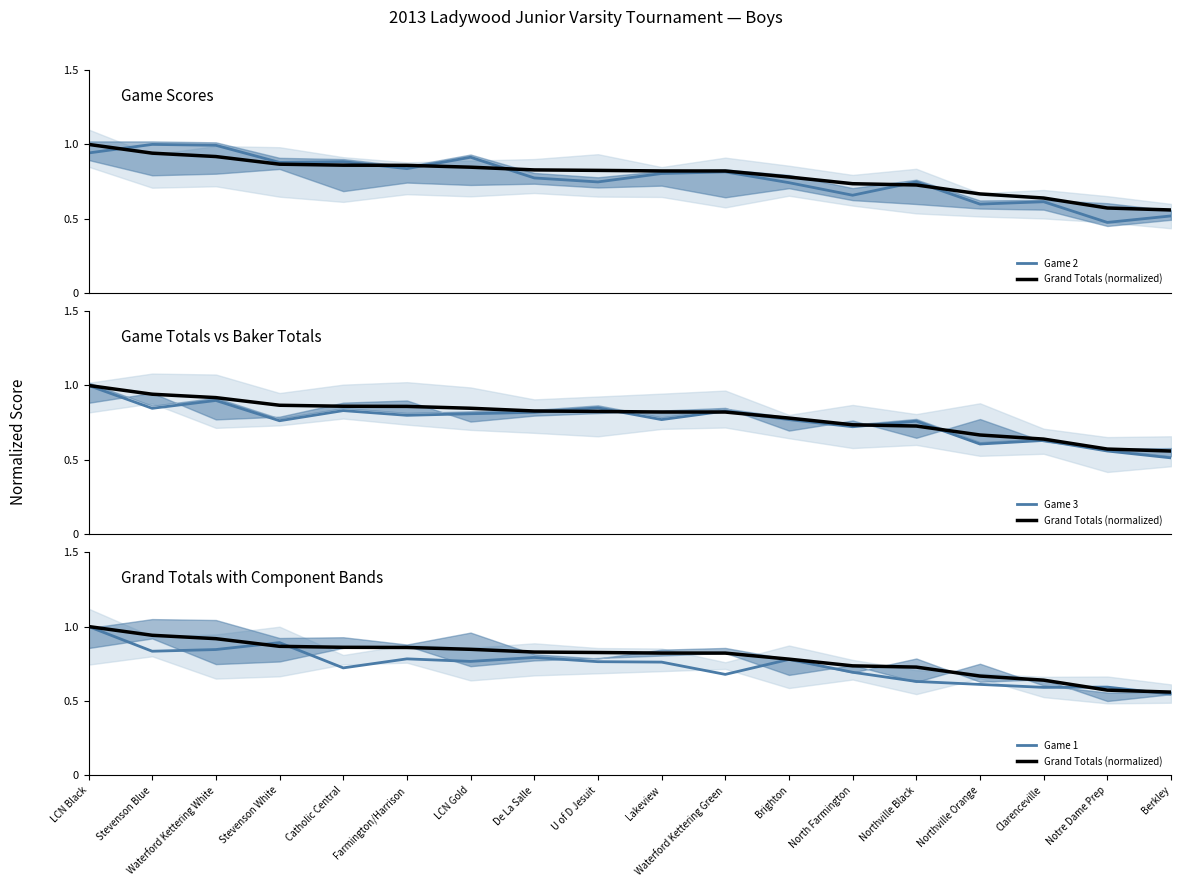

Reading left to right, what are all the values shown in this chart?

Game 2: LCN Black=0.9	Stevenson Blue=1.0	Waterford Kettering White=1.0	Stevenson White=0.9	Catholic Central=0.9	Farmington/Harrison=0.8	LCN Gold=0.9	De La Salle=0.8	U of D Jesuit=0.7	Lakeview=0.8	Waterford Kettering Green=0.8	Brighton=0.7	North Farmington=0.7	Northville Black=0.7	Northville Orange=0.6	Clarenceville=0.6	Notre Dame Prep=0.5	Berkley=0.5
Grand Totals (normalized): LCN Black=1.0	Stevenson Blue=0.9	Waterford Kettering White=0.9	Stevenson White=0.9	Catholic Central=0.9	Farmington/Harrison=0.9	LCN Gold=0.8	De La Salle=0.8	U of D Jesuit=0.8	Lakeview=0.8	Waterford Kettering Green=0.8	Brighton=0.8	North Farmington=0.7	Northville Black=0.7	Northville Orange=0.7	Clarenceville=0.6	Notre Dame Prep=0.6	Berkley=0.6
Game 3: LCN Black=1.0	Stevenson Blue=0.8	Waterford Kettering White=0.9	Stevenson White=0.8	Catholic Central=0.8	Farmington/Harrison=0.8	LCN Gold=0.8	De La Salle=0.8	U of D Jesuit=0.8	Lakeview=0.8	Waterford Kettering Green=0.8	Brighton=0.8	North Farmington=0.7	Northville Black=0.8	Northville Orange=0.6	Clarenceville=0.6	Notre Dame Prep=0.6	Berkley=0.5
Game 1: LCN Black=1.0	Stevenson Blue=0.8	Waterford Kettering White=0.8	Stevenson White=0.9	Catholic Central=0.7	Farmington/Harrison=0.8	LCN Gold=0.8	De La Salle=0.8	U of D Jesuit=0.8	Lakeview=0.8	Waterford Kettering Green=0.7	Brighton=0.8	North Farmington=0.7	Northville Black=0.6	Northville Orange=0.6	Clarenceville=0.6	Notre Dame Prep=0.6	Berkley=0.5